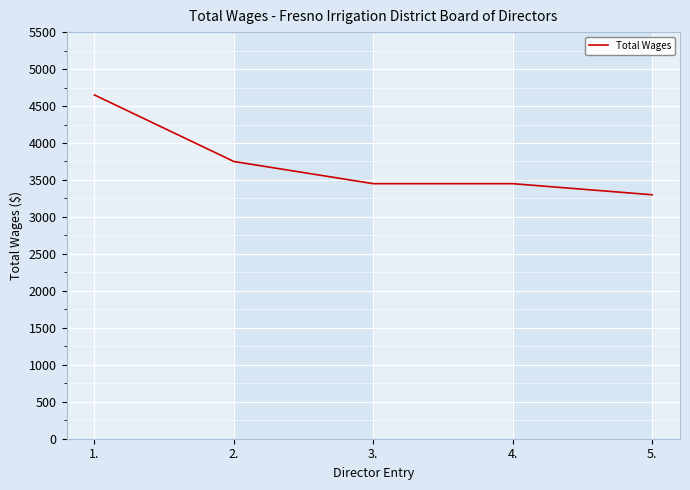

Where does the data first go above 3450?

1.